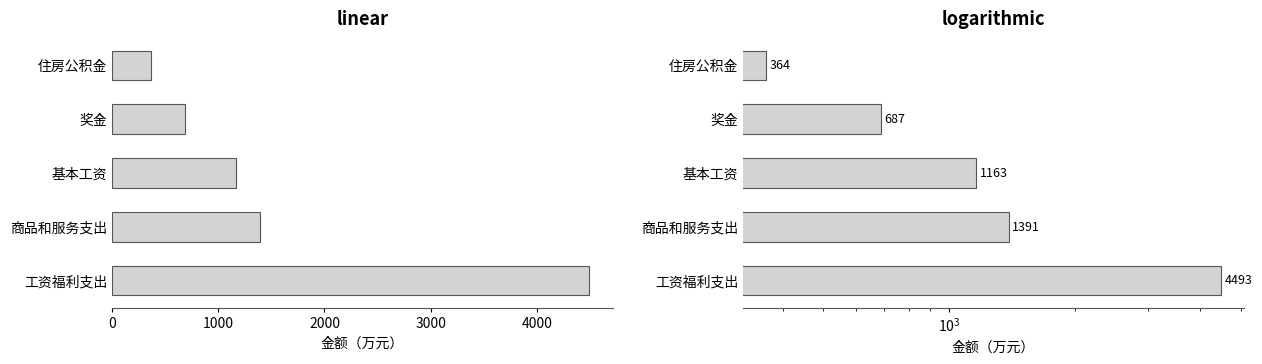

The chart shows a value of 1345.1 at 0. True or false?

False